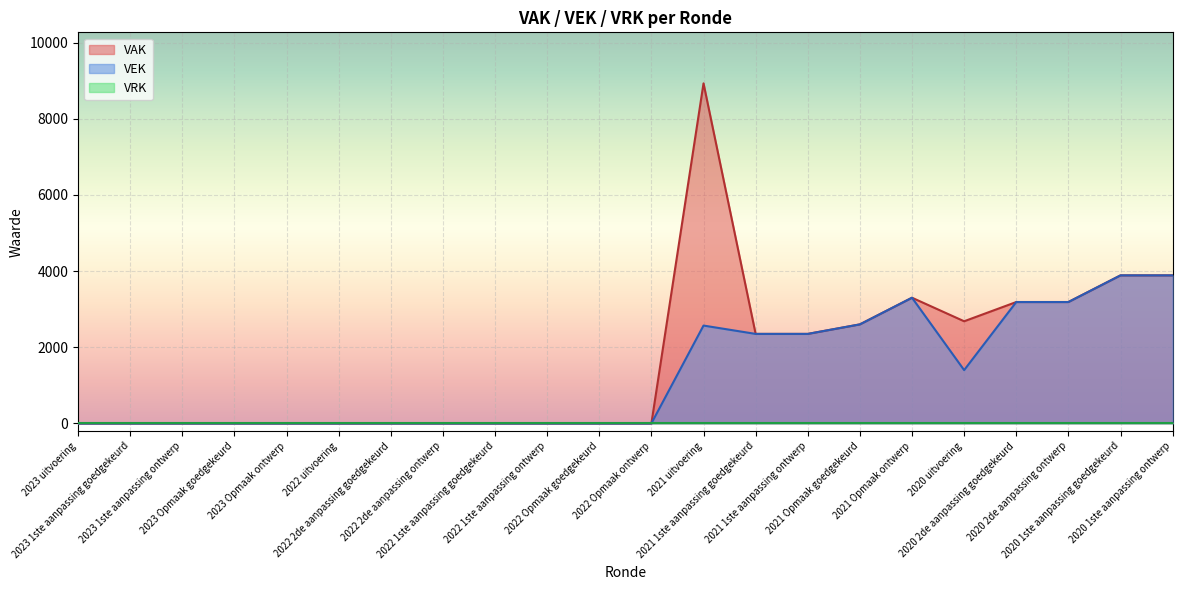

Which label corresponds to the largest value in the chart?

2021 uitvoering